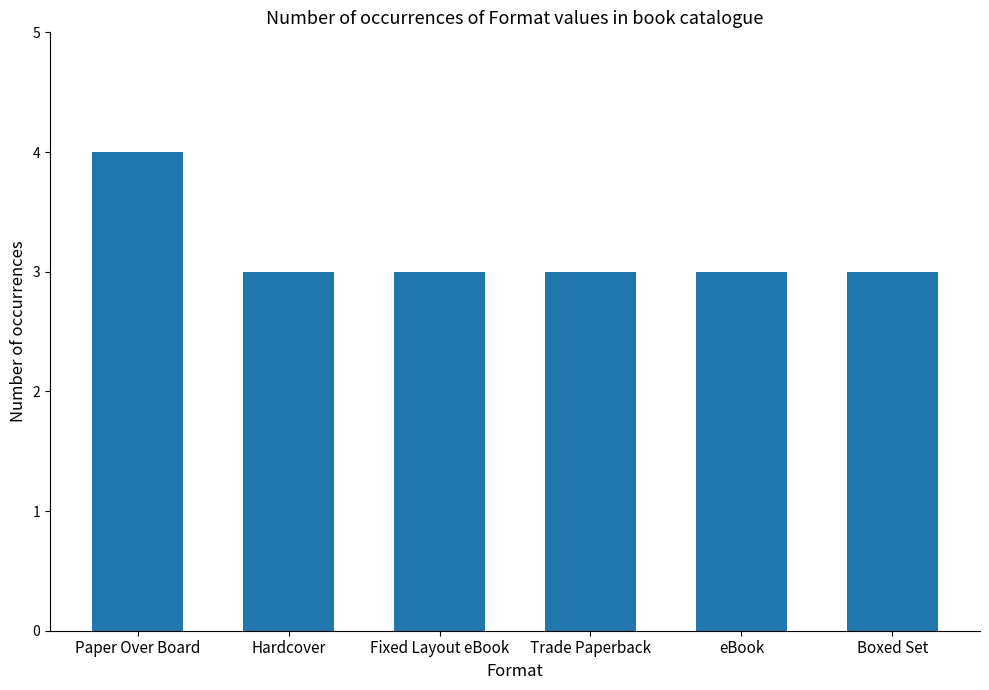

What is the maximum value shown in the chart?

4